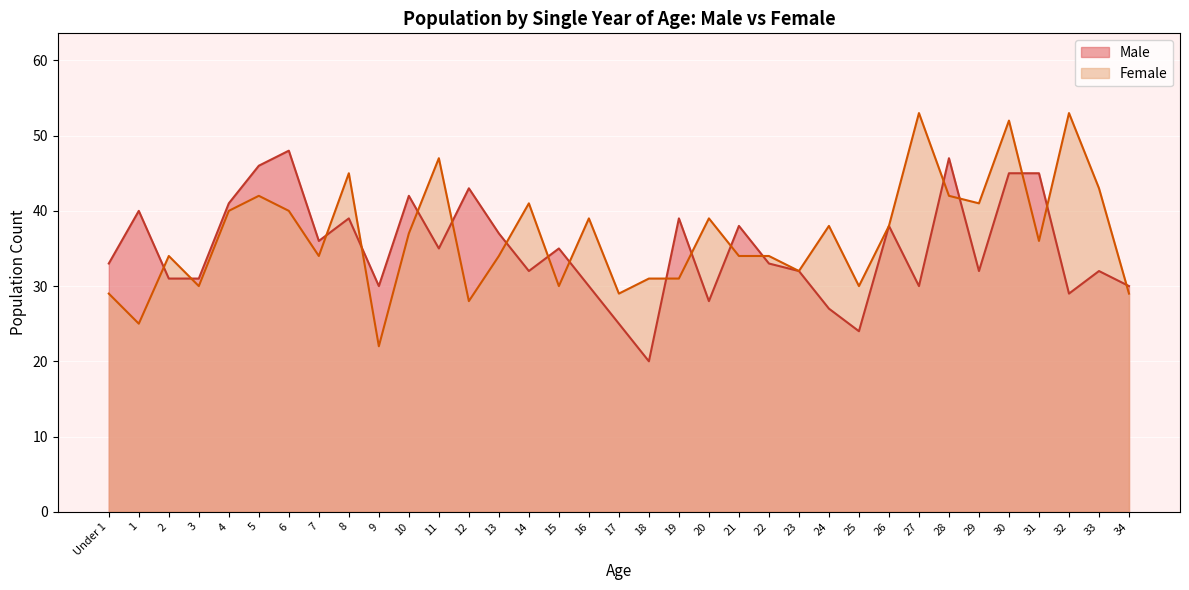

Between which two adjacent categories do Female and Male first intersect?

1 and 2